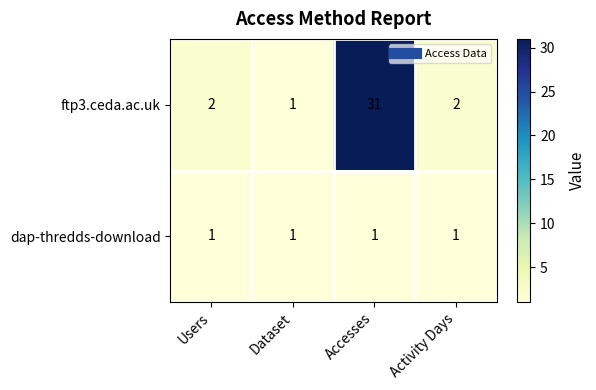

At how many categories does at least one series exceed 25?

1